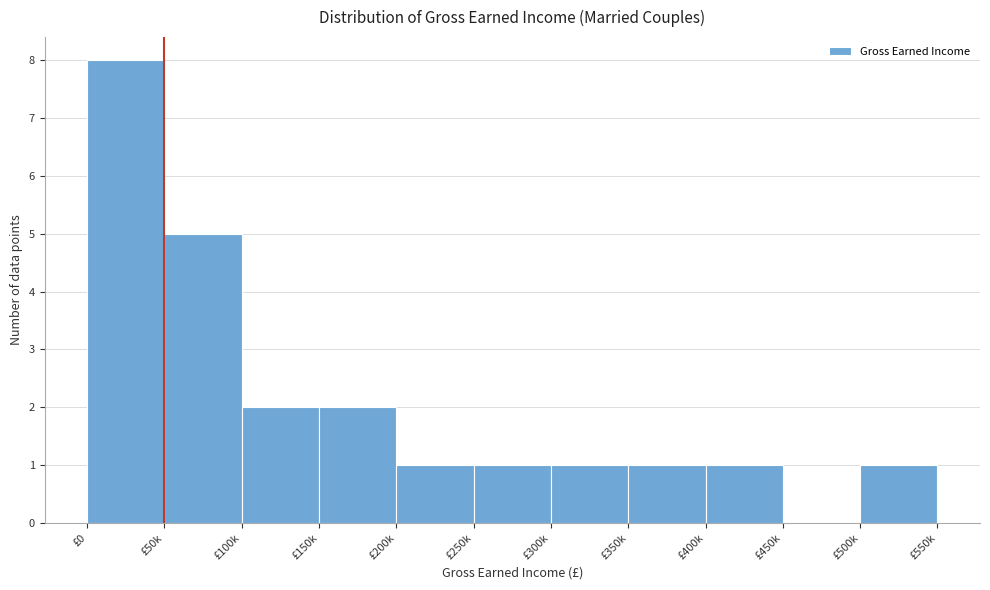

Reading left to right, list all the values displayed in this chart.

£0=8	£50k=5	£100k=2	£150k=2	£200k=1	£250k=1	£300k=1	£350k=1	£400k=1	£450k=0	£500k=1